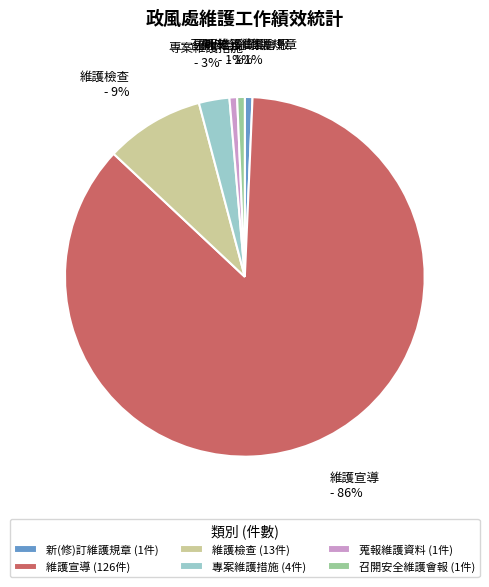

Which has a higher value, 專案維護措施 or 維護檢查?

維護檢查